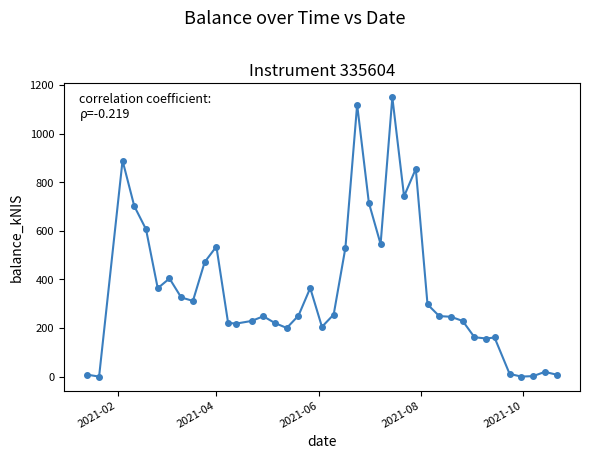

True or false: the data has more than 0 interior local peaks.

True